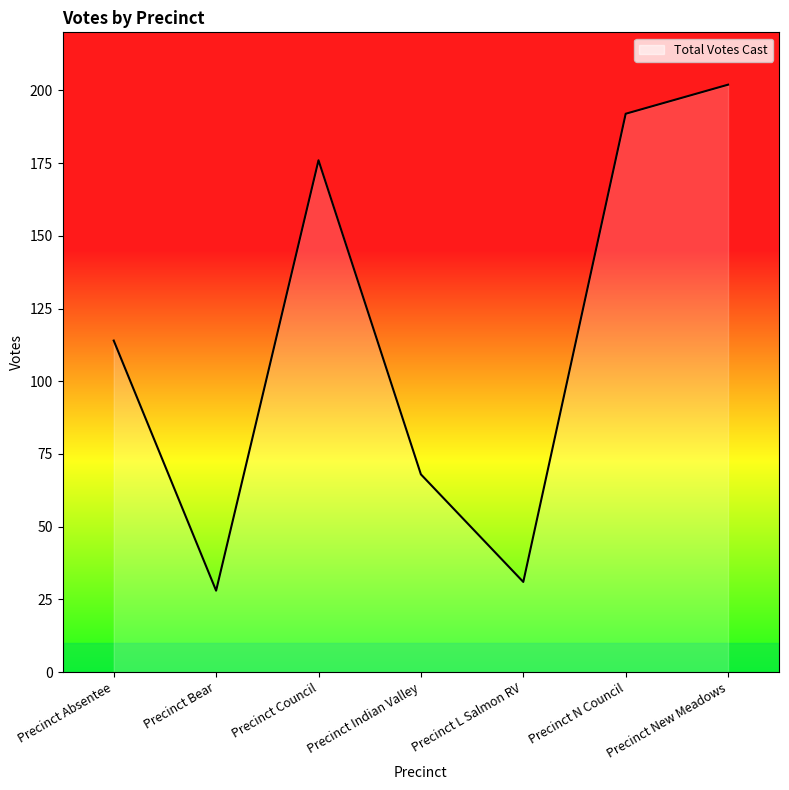

What is the change in value from Precinct Absentee to Precinct Council?

+62